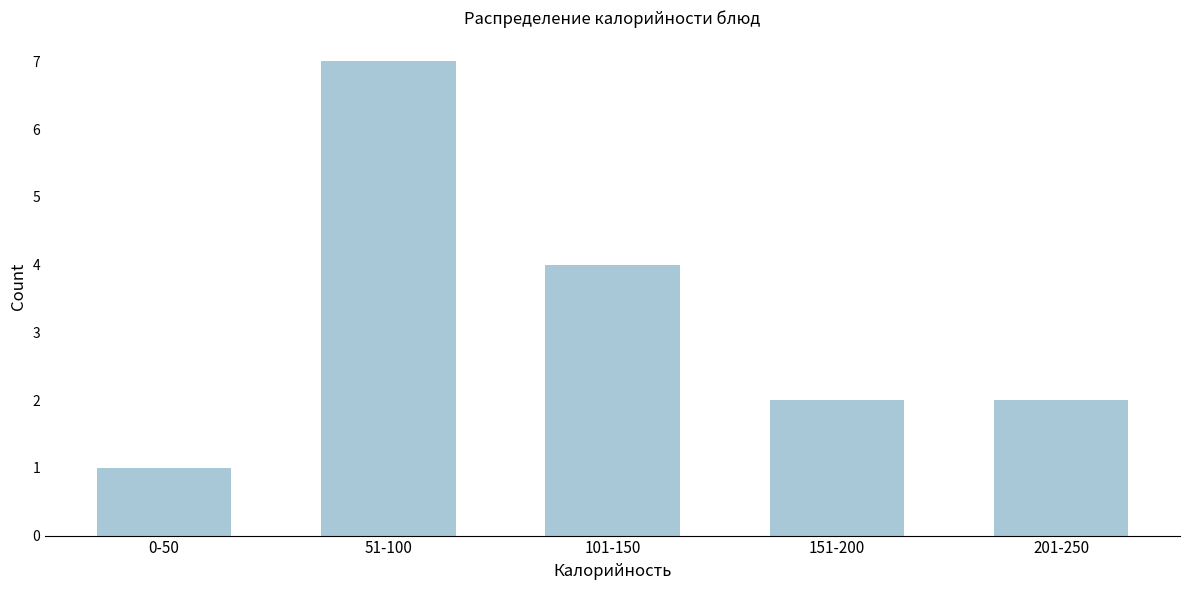

Reading left to right, what are all the values shown in this chart?

1	7	4	2	2